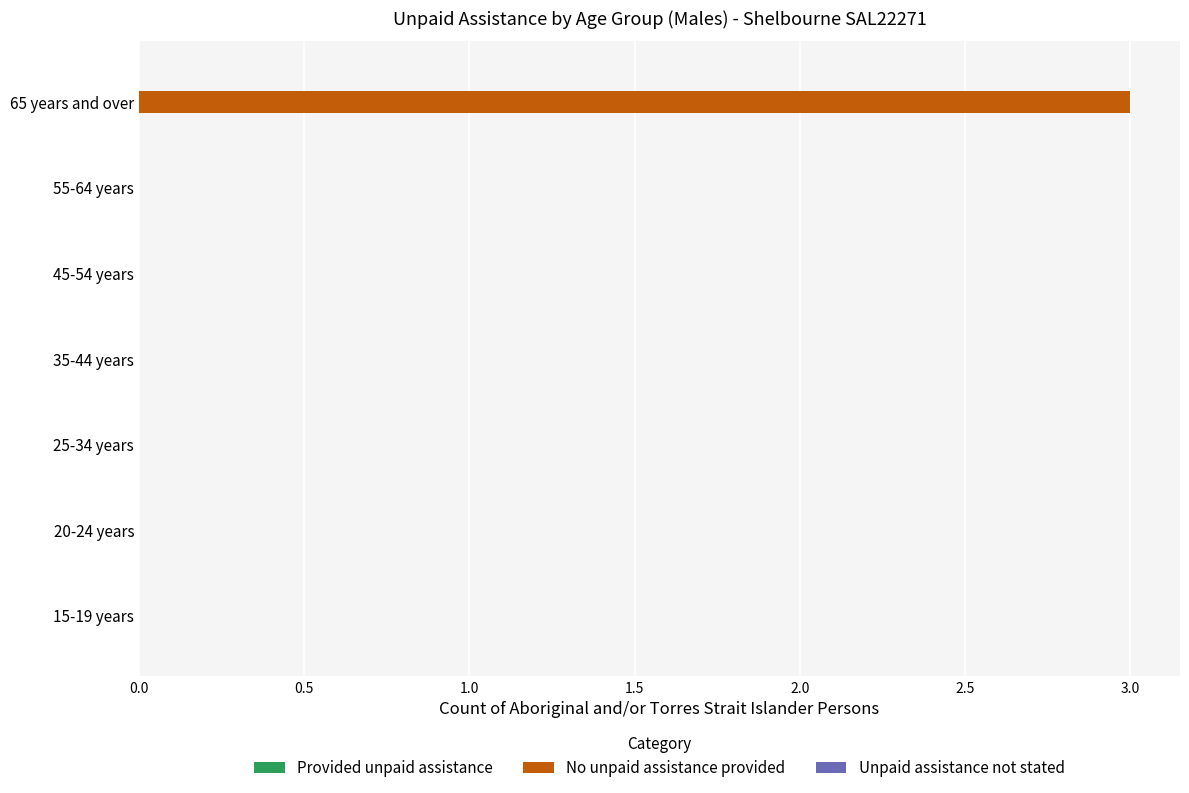

Are the bars horizontal?

Yes